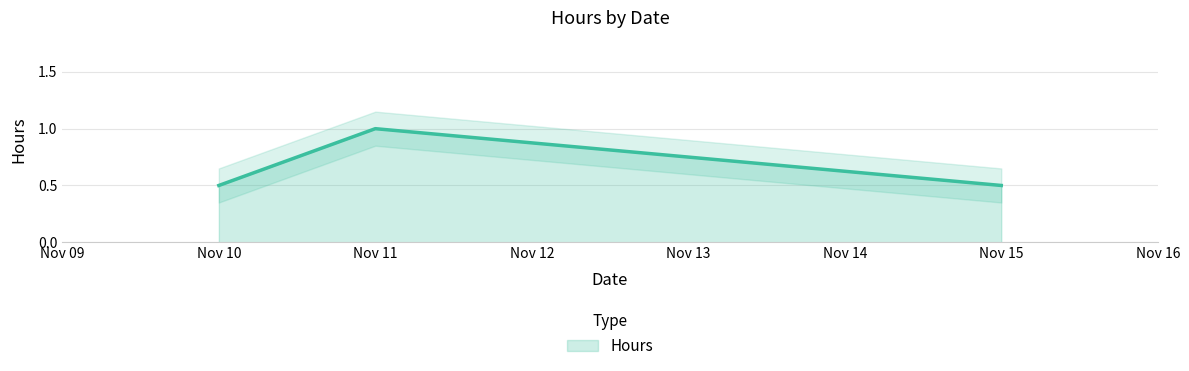

True or false: Hours has a value of 0.5 at Nov 10.

True